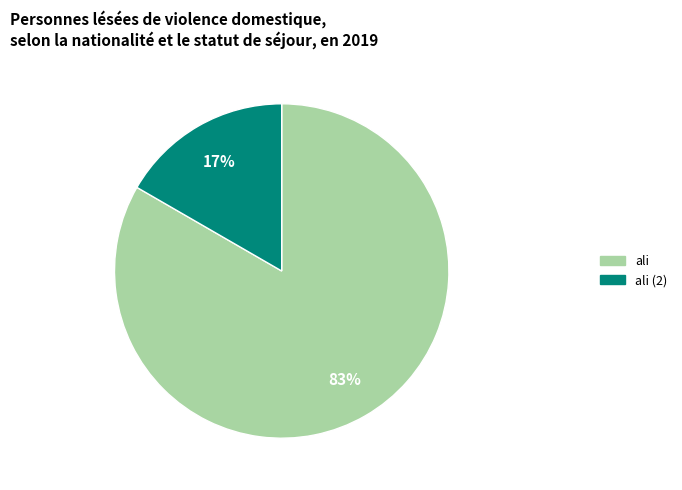

Count the number of slices in the pie.

2